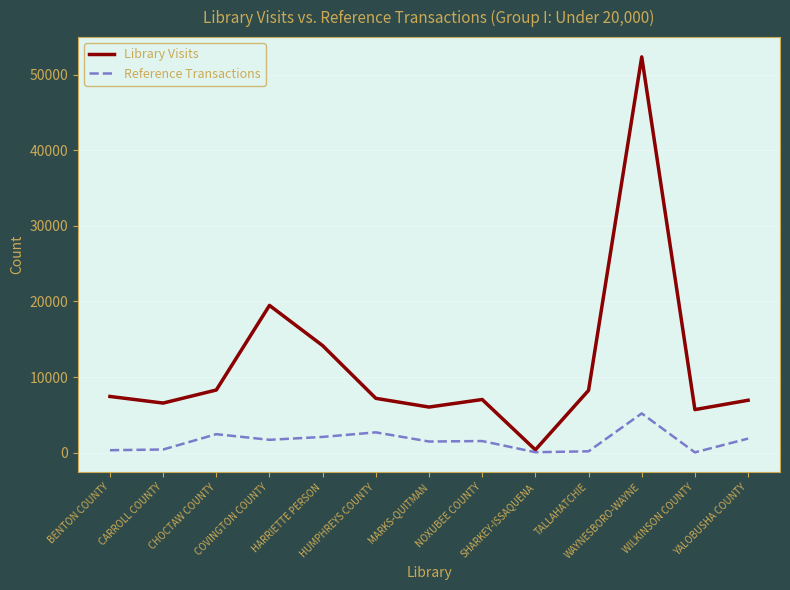

Which series has the widest spread of values?

Library Visits